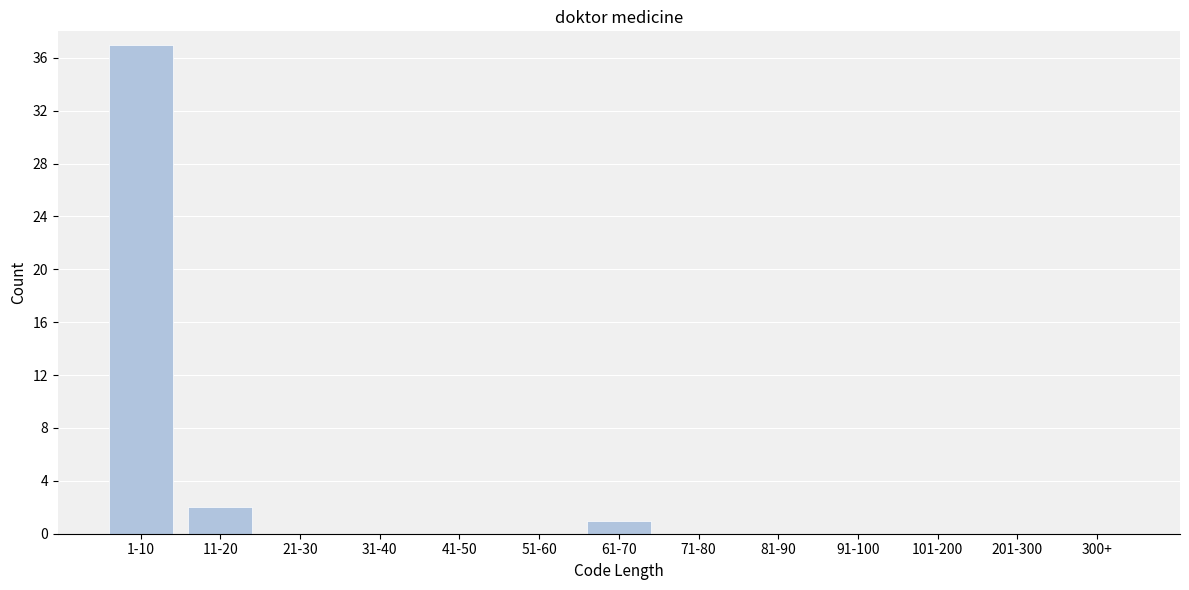

Reading right to left, list all the values displayed in this chart.

300+=0	201-300=0	101-200=0	91-100=0	81-90=0	71-80=0	61-70=1	51-60=0	41-50=0	31-40=0	21-30=0	11-20=2	1-10=37